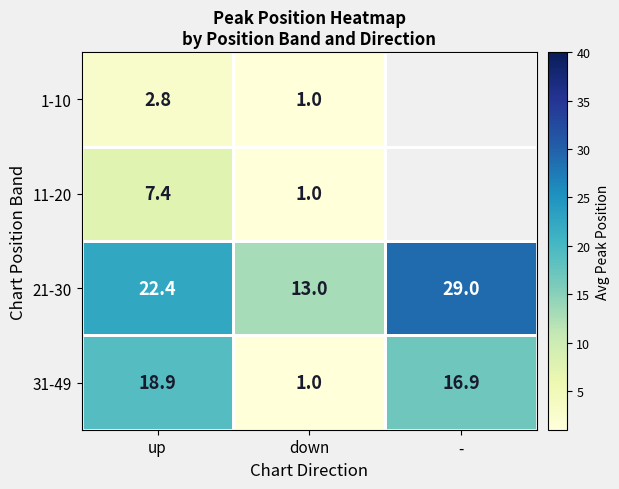

What is the minimum value shown in the chart?

1.0